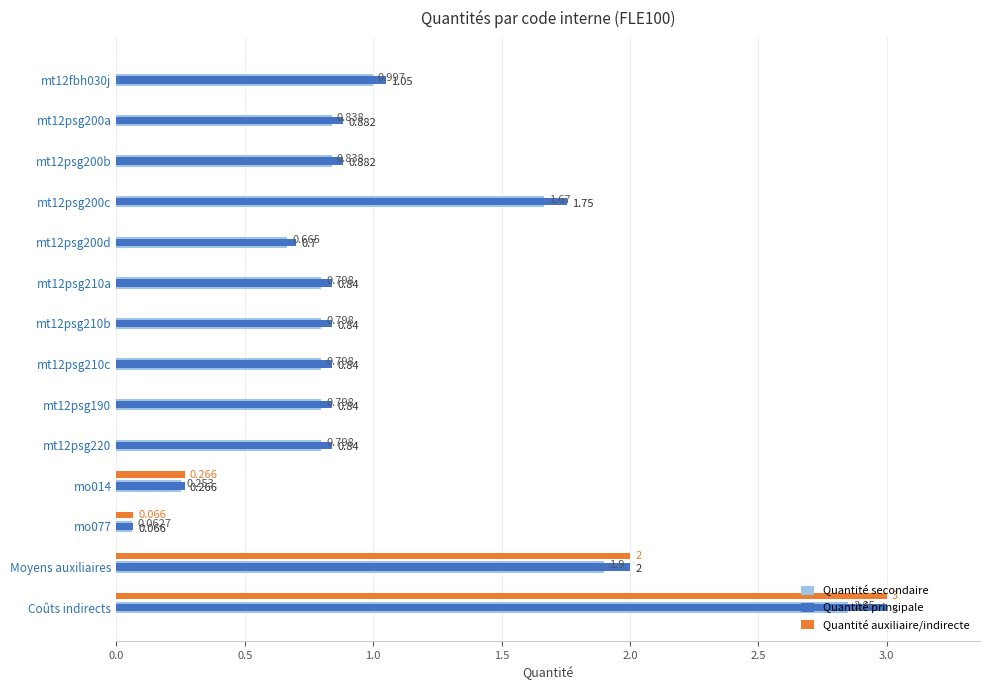

Is the value of Quantité auxiliaire/indirecte at mt12psg210b greater than the value of Quantité secondaire at mt12psg220?

No